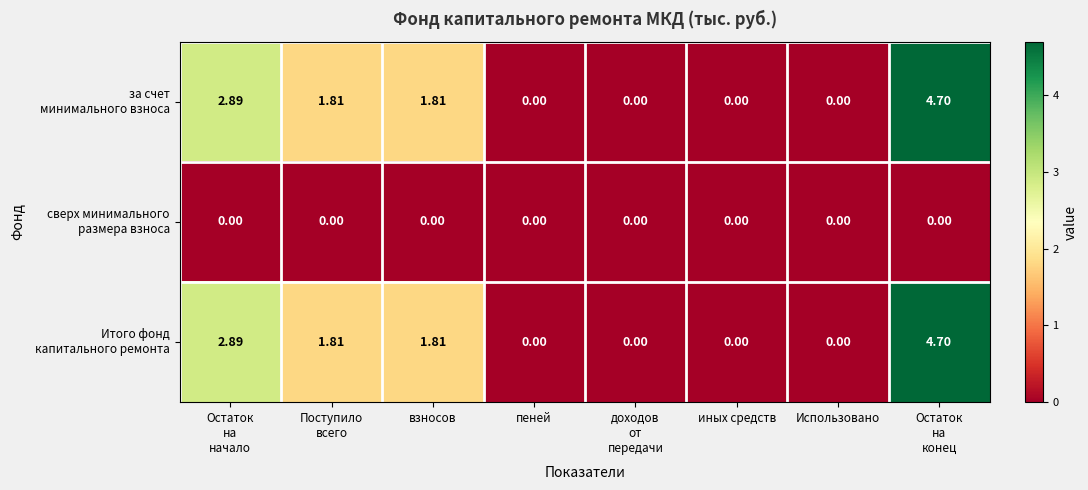

How many distinct data groups are displayed?

3